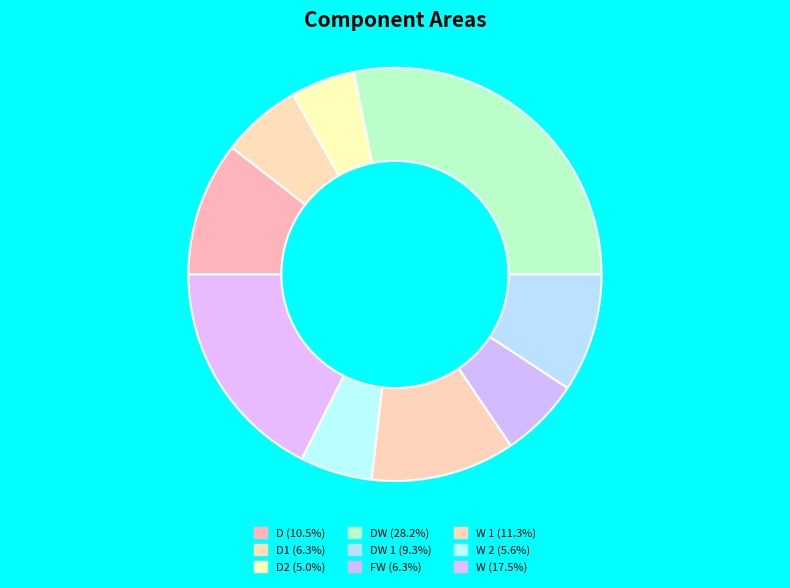

How many slices are in this pie chart?

9